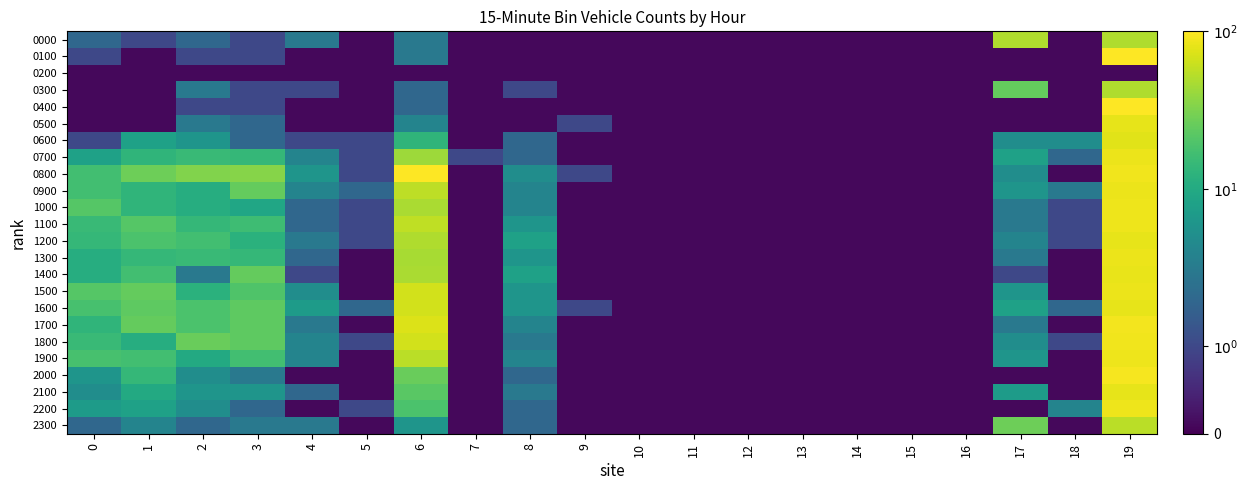

Rank the series at 10 from lowest to highest value.

0000, 0100, 0200, 0300, 0400, 0500, 0600, 0700, 0800, 0900, 1000, 1100, 1200, 1300, 1400, 1500, 1600, 1700, 1800, 1900, 2000, 2100, 2200, 2300